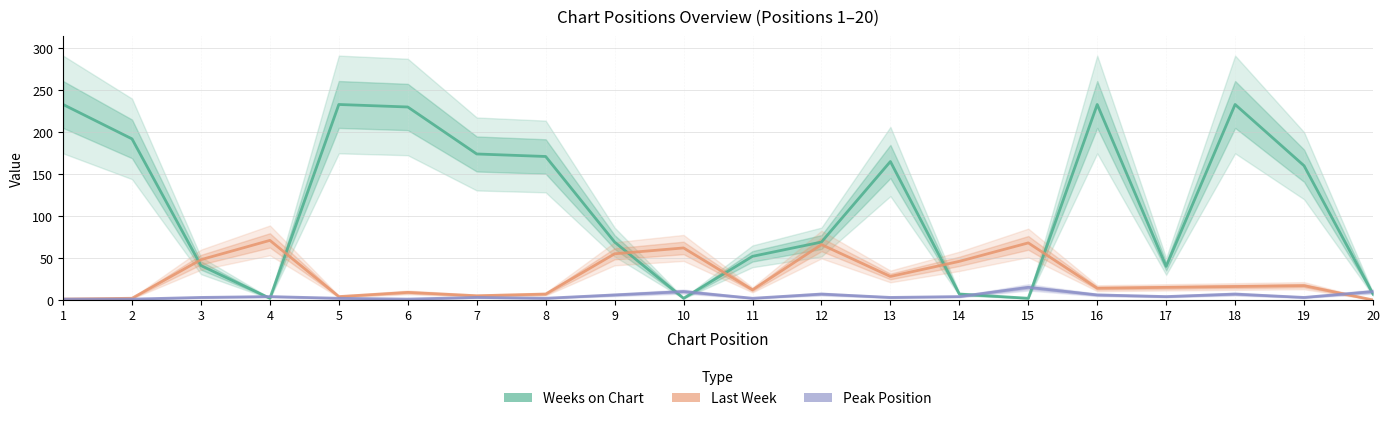

What are all the series names shown in the legend?

Weeks on Chart, Last Week, Peak Position